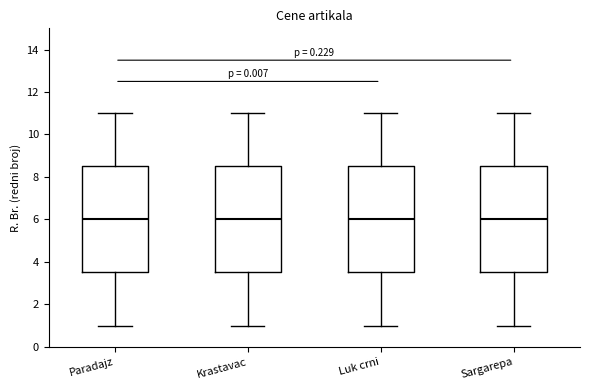

Reading left to right, read every box against the y-axis: the position of its median line, the range the box covers, and the ends of its whiskers. The values are not printed on the chart, so give them approximately, as read against the axis.

Paradajz: median 6.0, box 3.6 to 8.6, whiskers 1.0 to 11.0
Krastavac: median 6.0, box 3.6 to 8.6, whiskers 1.0 to 11.0
Luk crni: median 6.0, box 3.6 to 8.6, whiskers 1.0 to 11.0
Sargarepa: median 6.0, box 3.6 to 8.6, whiskers 1.0 to 11.0